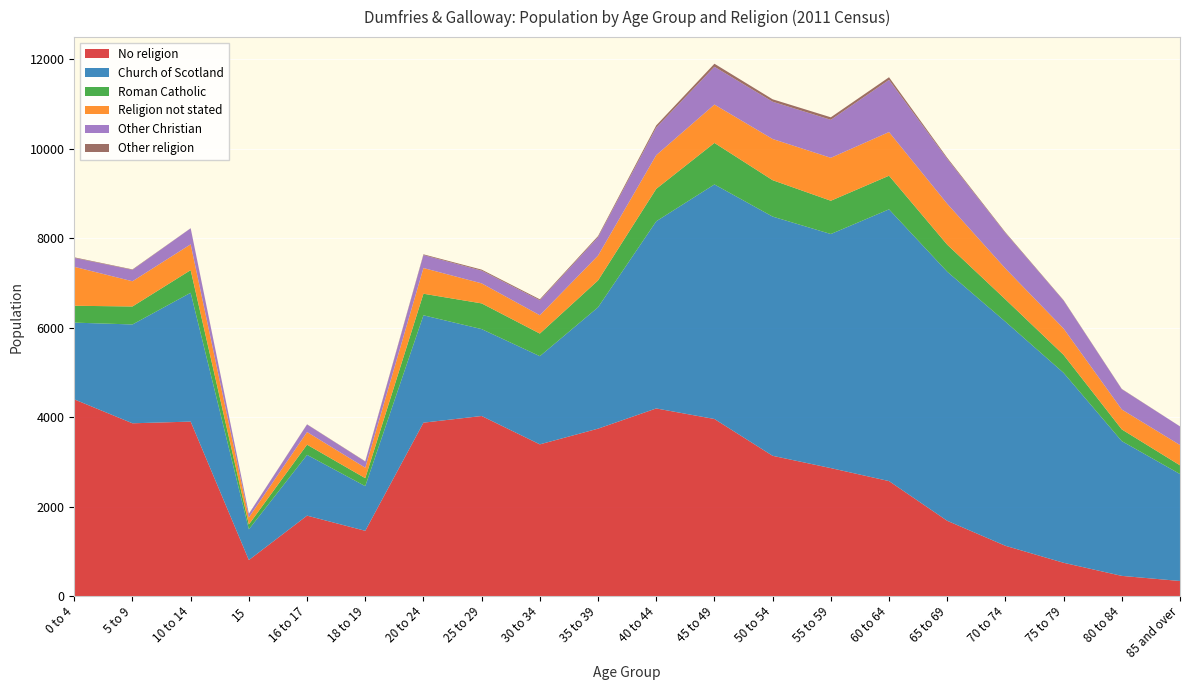

Reading left to right, what are all the values shown in this chart?

No religion: 4397	3862	3900	804	1797	1458	3876	4025	3391	3742	4194	3958	3135	2860	2570	1682	1123	743	450	336
Church of Scotland: 1716	2210	2881	687	1359	999	2401	1943	1972	2714	4185	5245	5349	5234	6076	5570	5011	4247	3013	2391
Roman Catholic: 377	402	506	108	228	178	482	575	505	600	725	928	814	744	752	604	499	401	262	195
Religion not stated: 871	564	577	158	282	234	575	448	410	556	754	858	921	960	976	915	690	589	445	454
Other Christian: 200	255	358	79	169	136	290	284	334	410	617	845	834	850	1167	1004	794	625	454	416
Other religion: 12	10	2	3	4	7	16	23	22	26	48	68	54	56	59	24	15	9	6	1